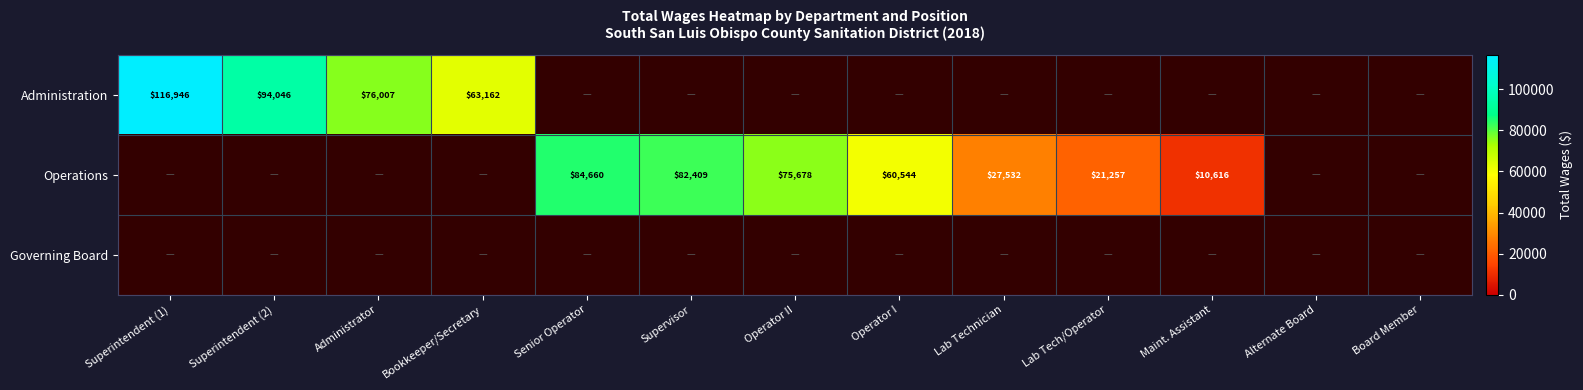

The value of Administration at Superintendent (2) is 94046. True or false?

True